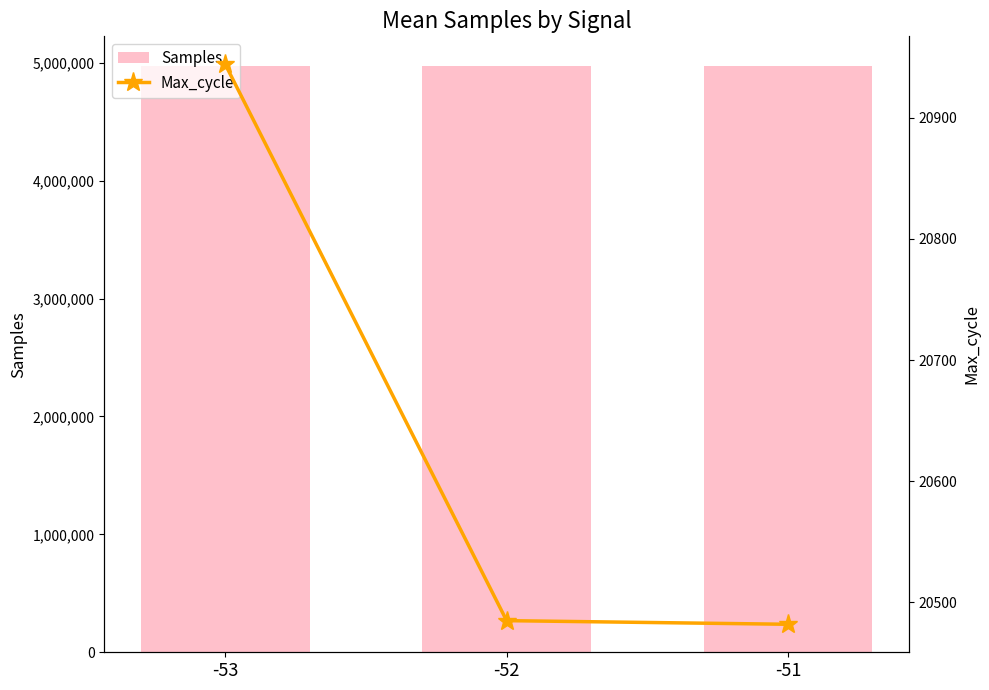

What are all the series names shown in the legend?

Samples, Max_cycle